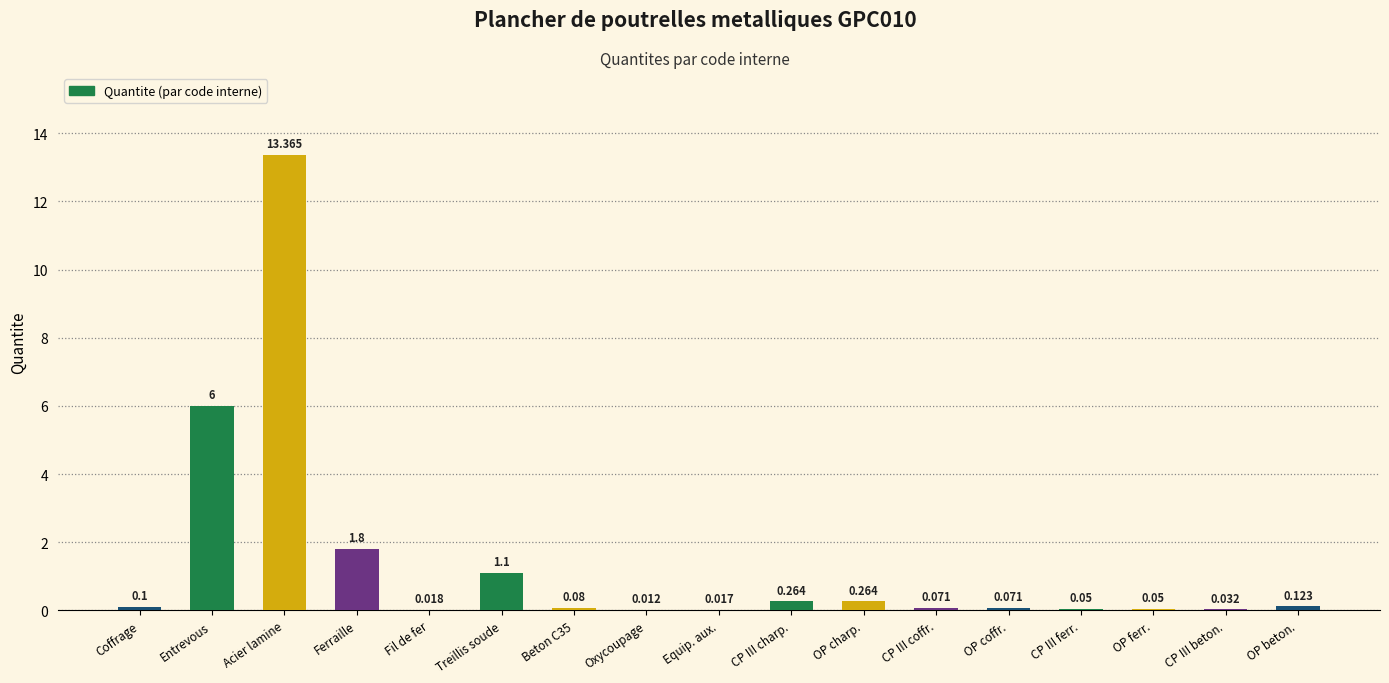

At which category does the chart reach its peak across all series?

Acier lamine